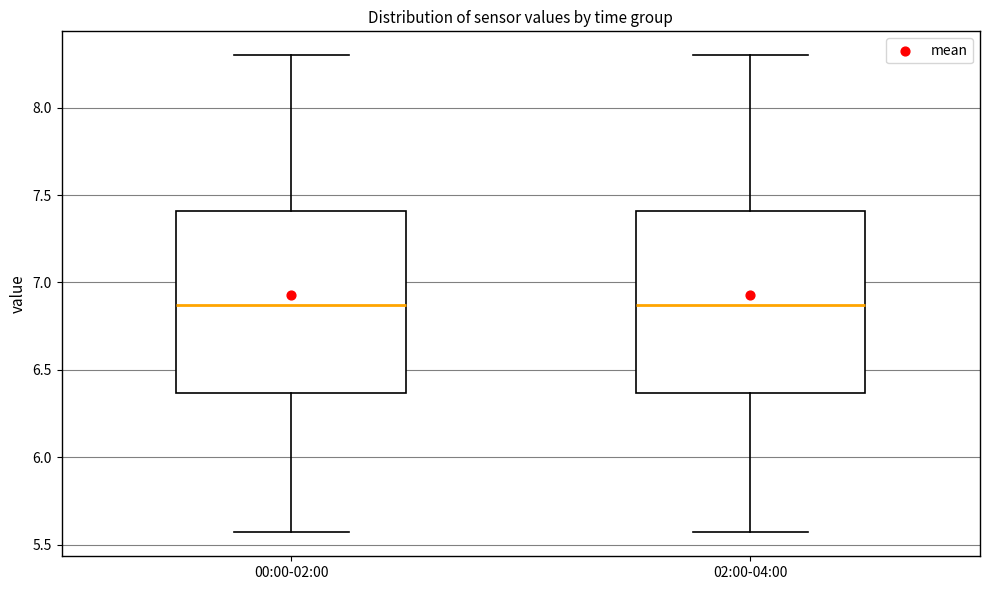

Reading left to right, read every box against the y-axis: the position of its median line, the range the box covers, and the ends of its whiskers. The values are not printed on the chart, so give them approximately, as read against the axis.

00:00-02:00: median 6.85, box 6.35 to 7.40, whiskers 5.55 to 8.30
02:00-04:00: median 6.85, box 6.35 to 7.40, whiskers 5.55 to 8.30